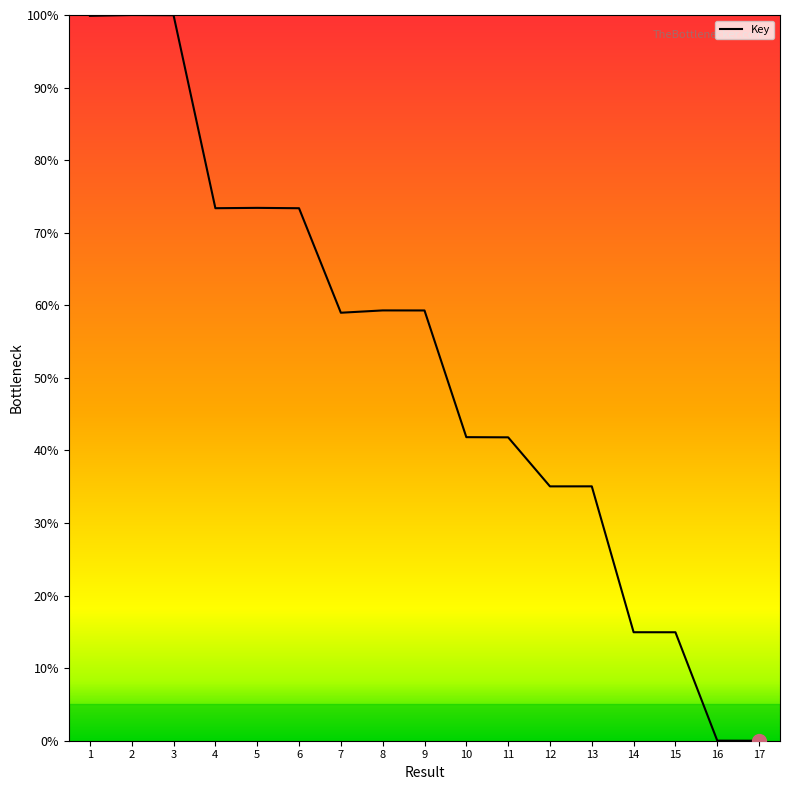

What is the difference between the values at 5 and 14?

58.5